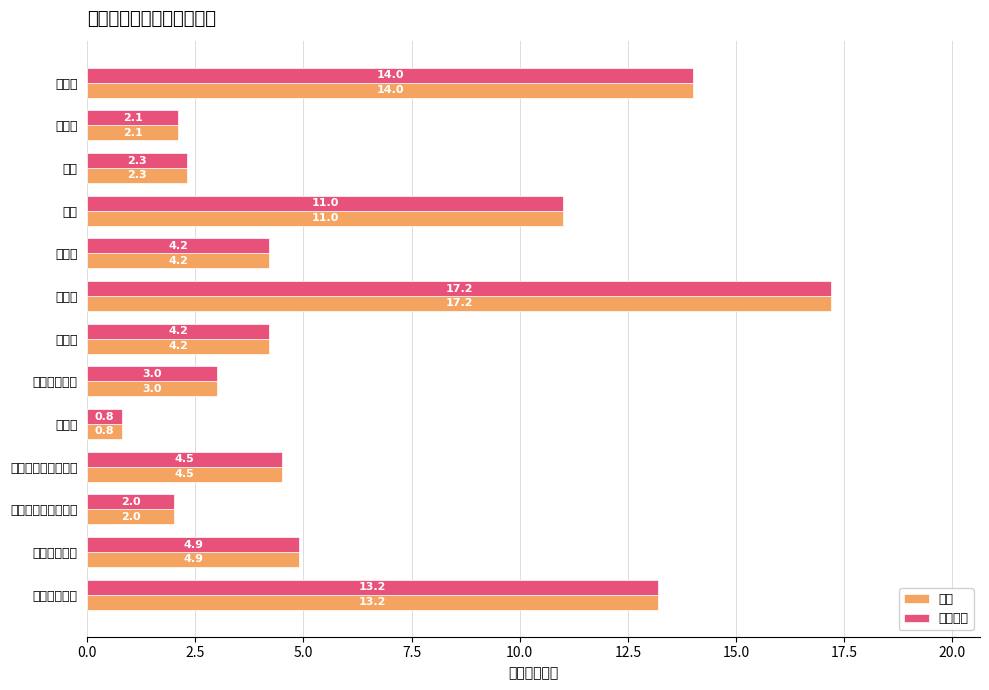

Is it true that 合计 equals 2.9 at 电费?

False